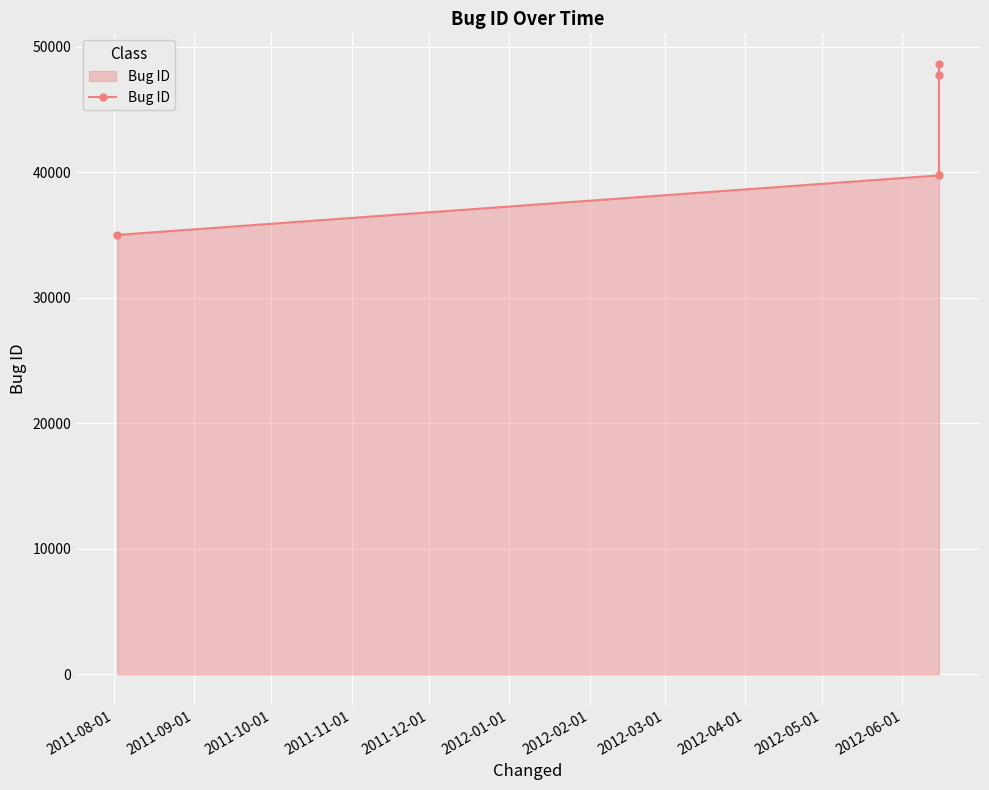

What is the value of the 3rd point from the left?

47714